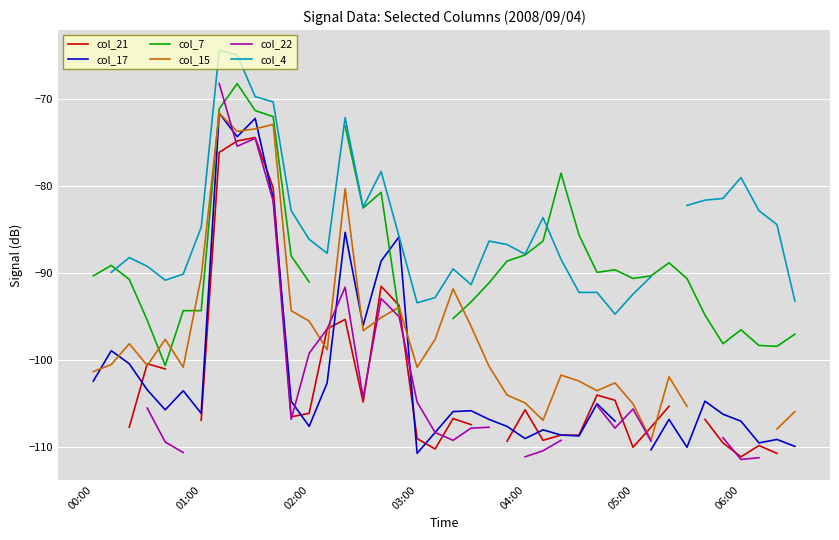

What is the value of the col_4 point at the 36th from the left?

-81.4